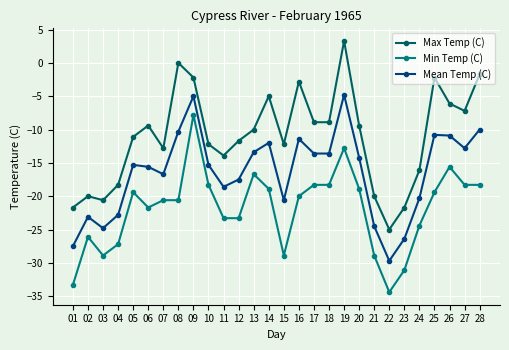

Is the value of Min Temp (C) at 10 greater than the value of Mean Temp (C) at 10?

No